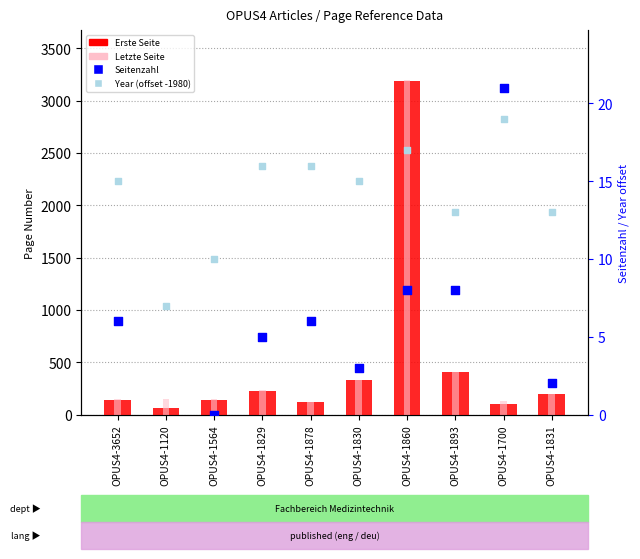

What is the total value across all series at OPUS4-1831?

401